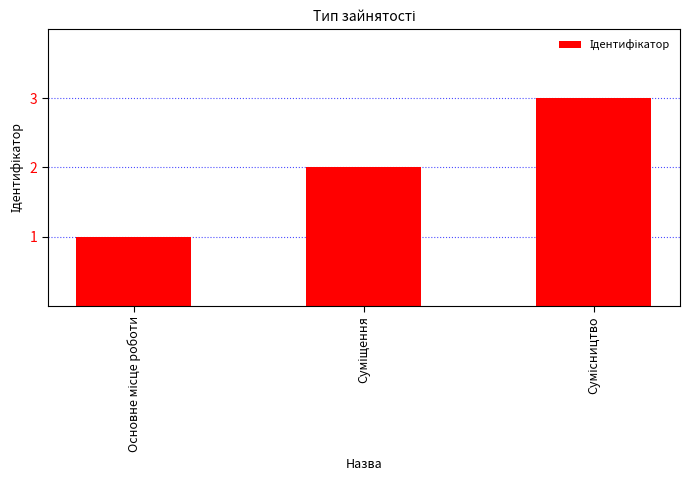

What is the sum of all values?

6